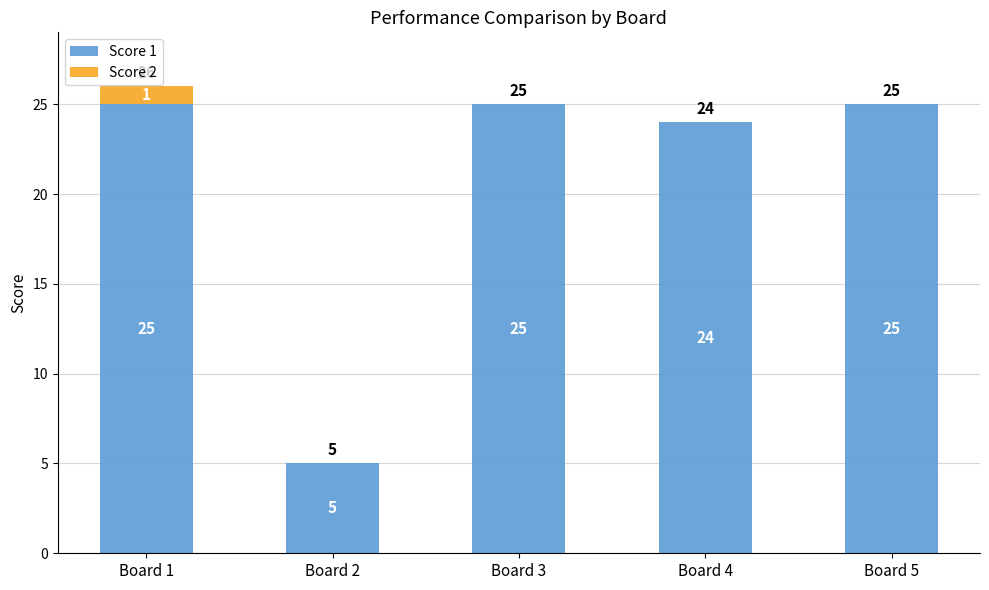

What is the sum of all Score 1 values?

104